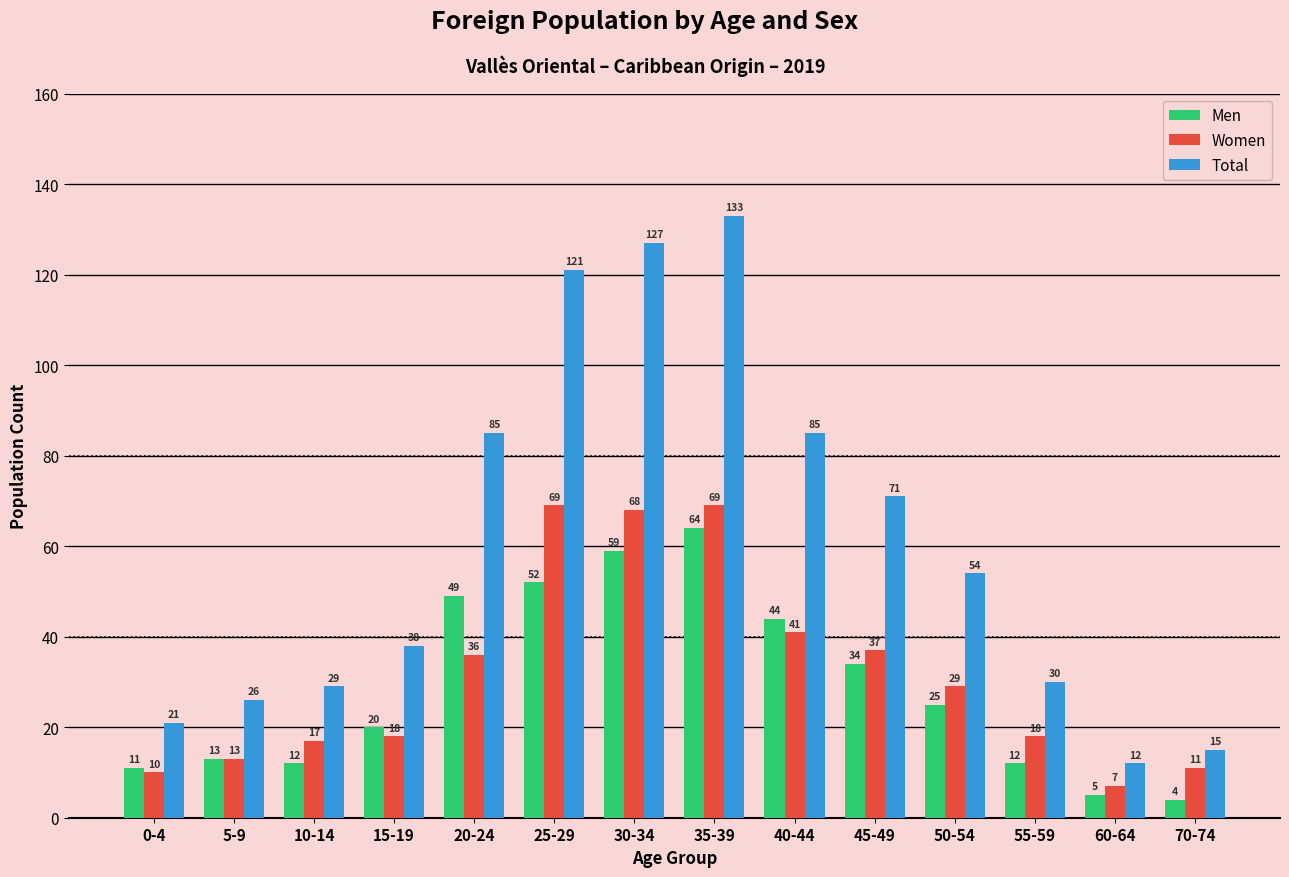

Reading right to left, what are all the values shown in this chart?

Men: 4	5	12	25	34	44	64	59	52	49	20	12	13	11
Women: 11	7	18	29	37	41	69	68	69	36	18	17	13	10
Total: 15	12	30	54	71	85	133	127	121	85	38	29	26	21